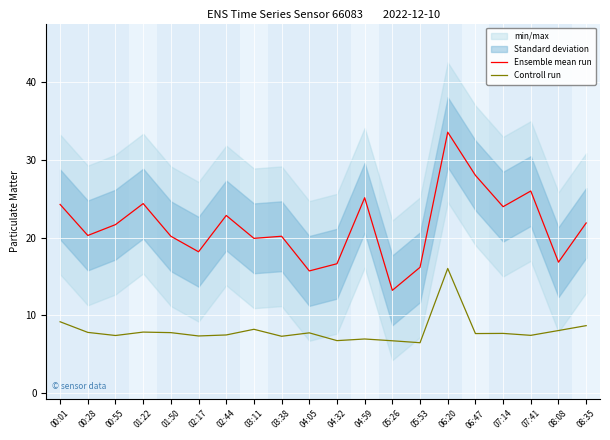

Reading left to right, extract all data points from this chart.

Ensemble mean run: 24.3	20.3	21.7	24.4	20.2	18.2	22.9	19.9	20.2	15.7	16.6	25.1	13.2	16.2	33.6	28.0	24.0	26.0	16.8	21.9
Controll run: 9.2	7.8	7.4	7.8	7.8	7.3	7.5	8.2	7.3	7.7	6.7	6.9	6.7	6.5	16.0	7.6	7.7	7.4	8.0	8.7